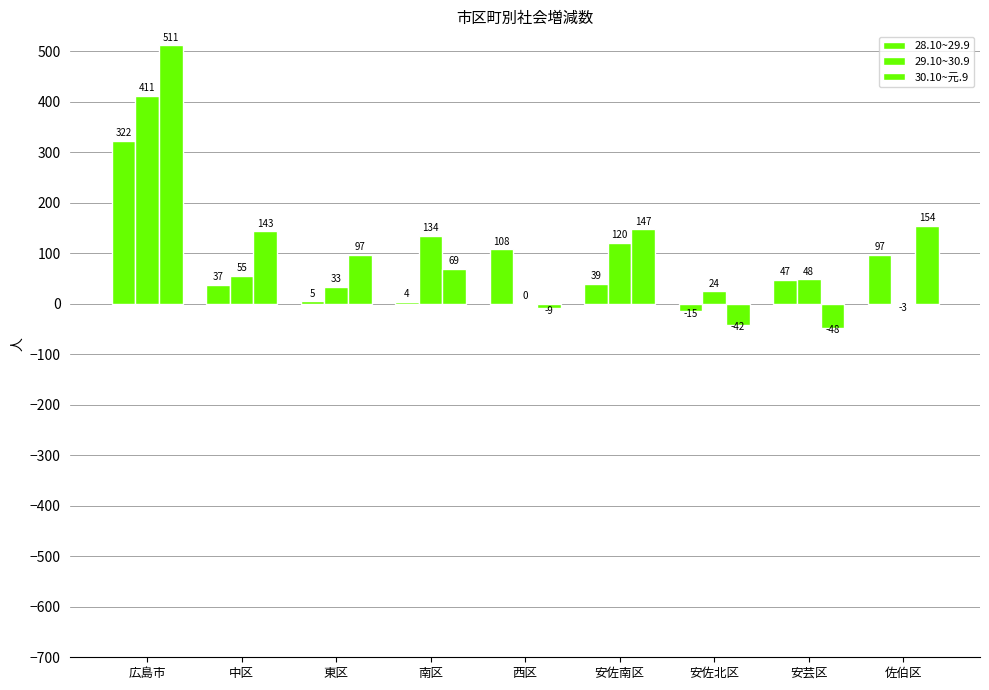

What is the sum of all 28.10~29.9 values?

644